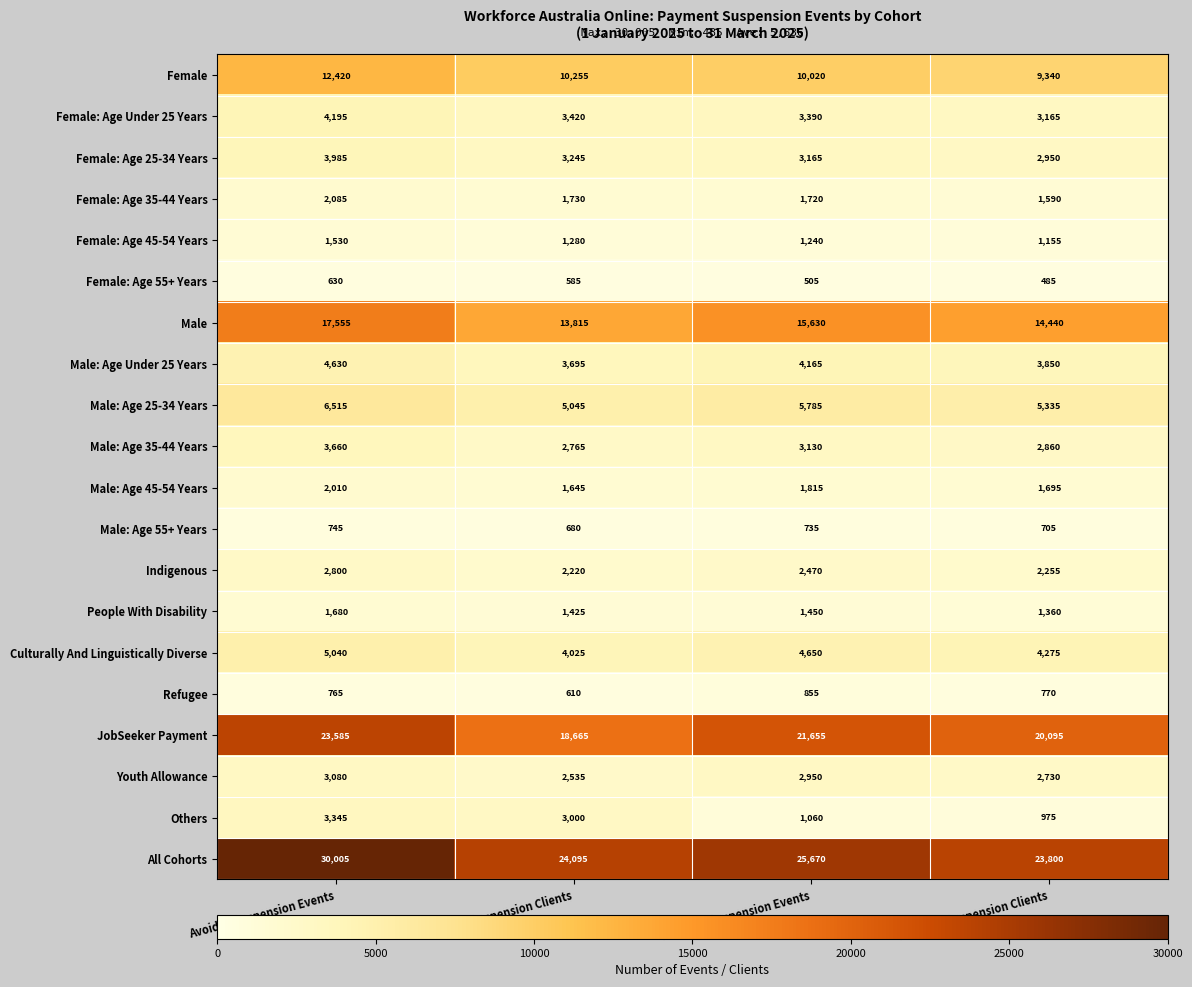

Which series has the widest spread of values?

All Cohorts